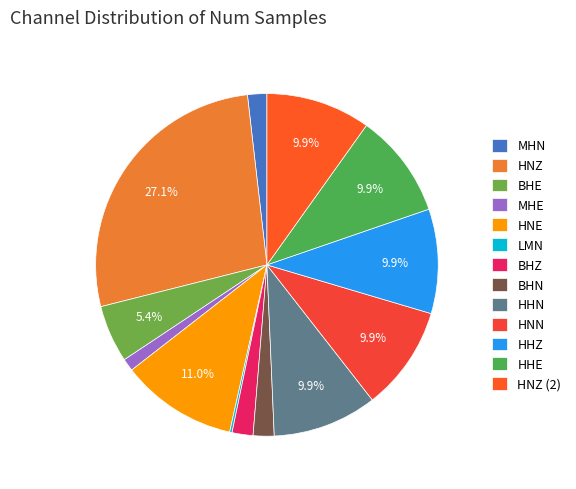

Which category has the biggest portion of the pie?

HNZ